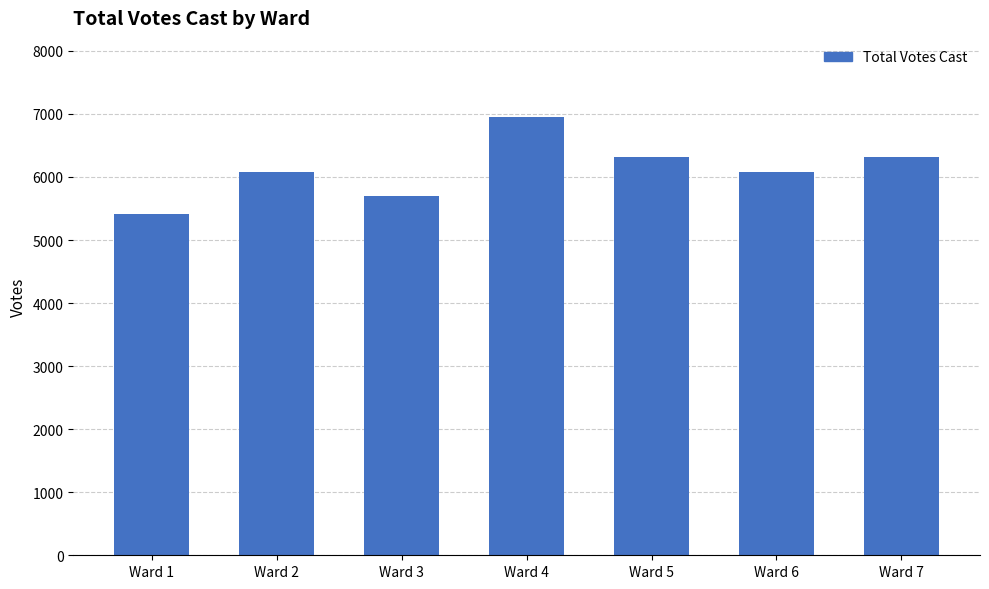

What is the value of the 4th bar from the left?

6954